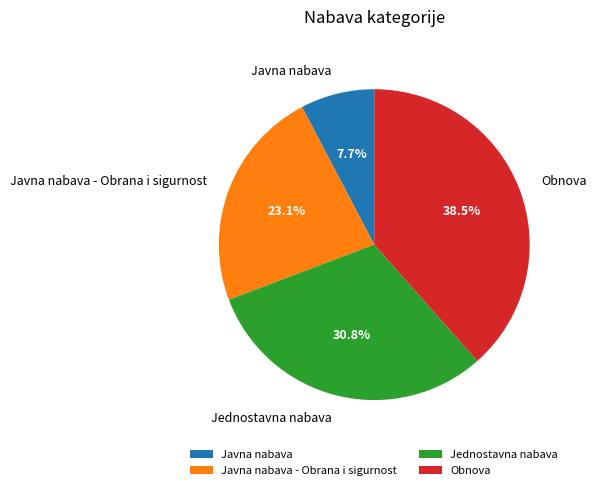

To the nearest percent, what is the combined percentage of Obnova and Javna nabava?

46%